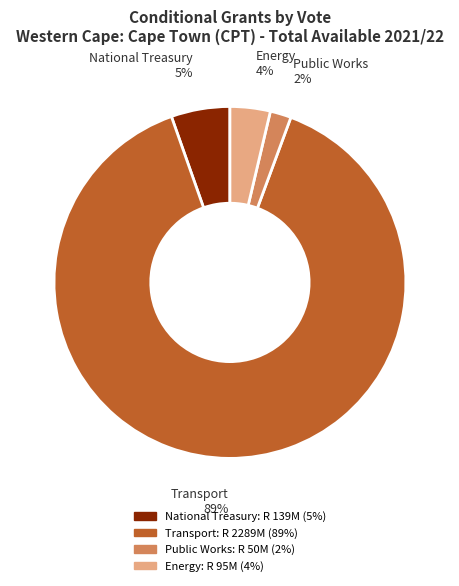

To the nearest percent, what is the difference between the largest and smallest slice percentages?

87%